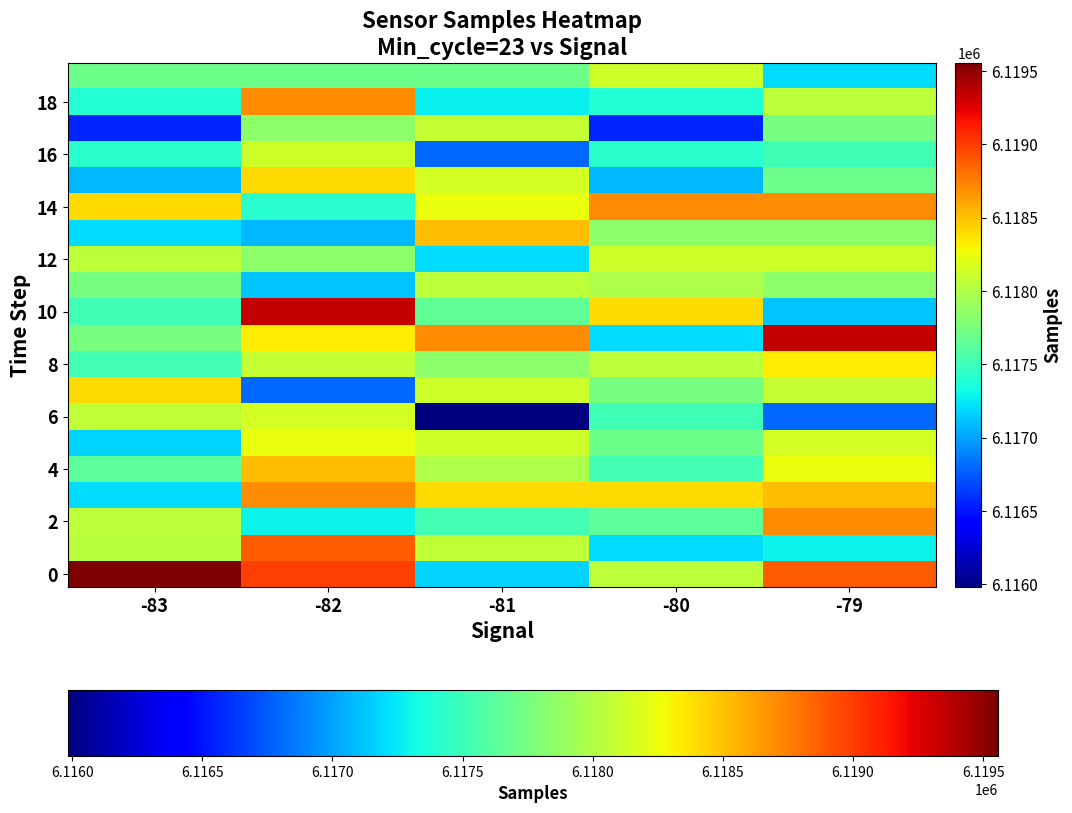

At which category is the sum across all series the highest?

-82